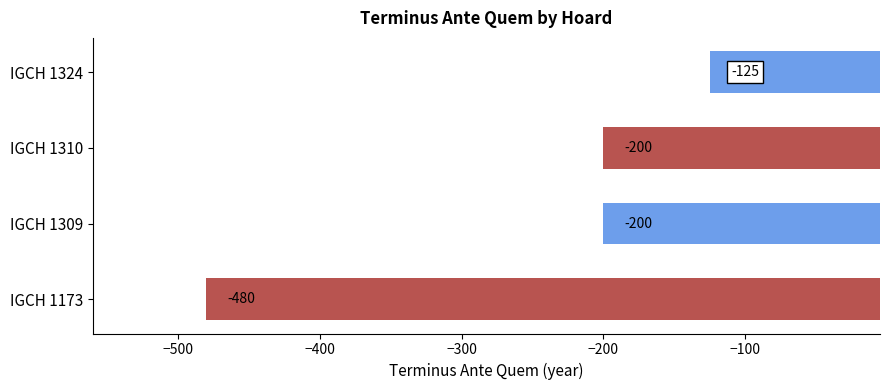

At which category does the chart reach its minimum across all series?

IGCH 1173